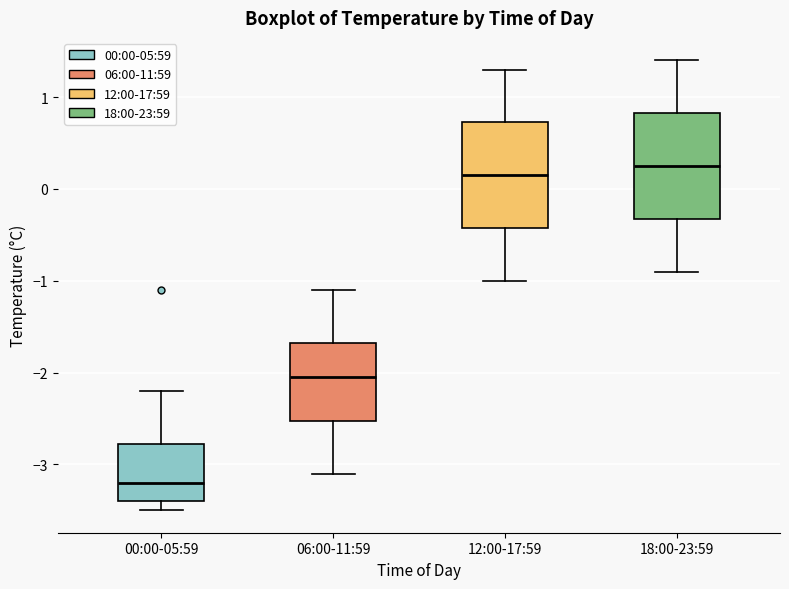

Where does the upper whisker of the box for 06:00-11:59 end on the y-axis? The values are not printed on the chart, so give them approximately, as read against the axis.

-1.1